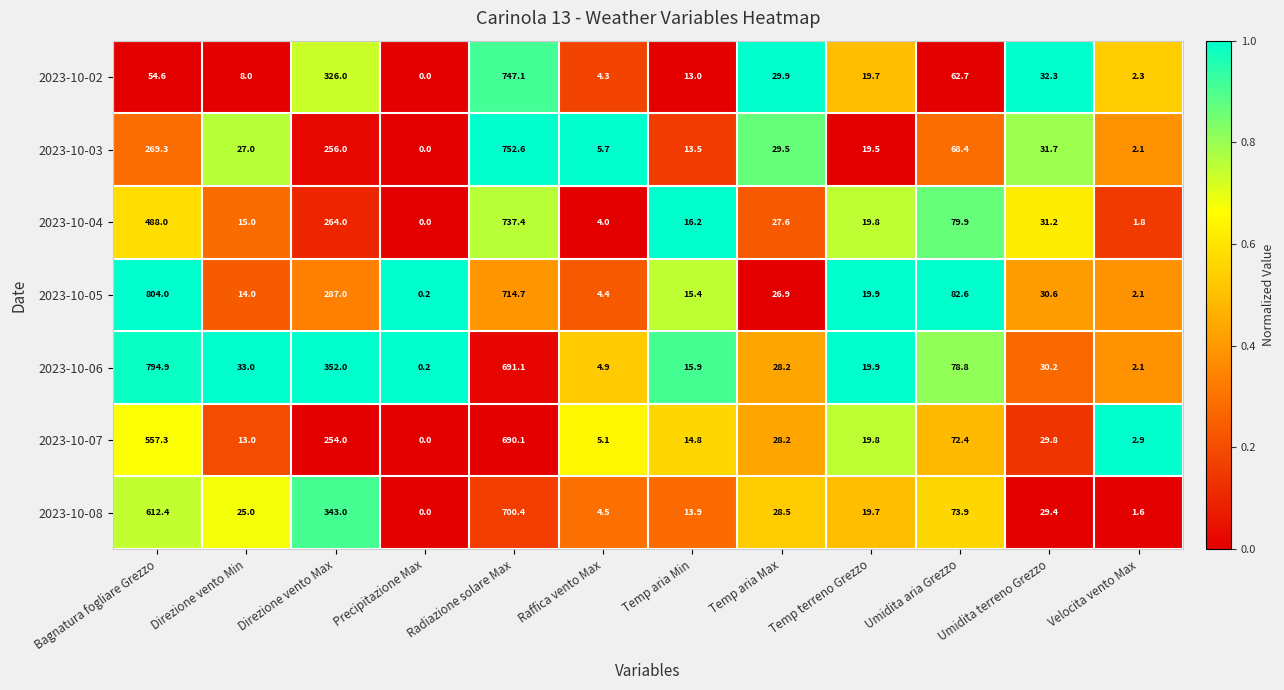

Which category has the highest value across all series?

Bagnatura fogliare Grezzo